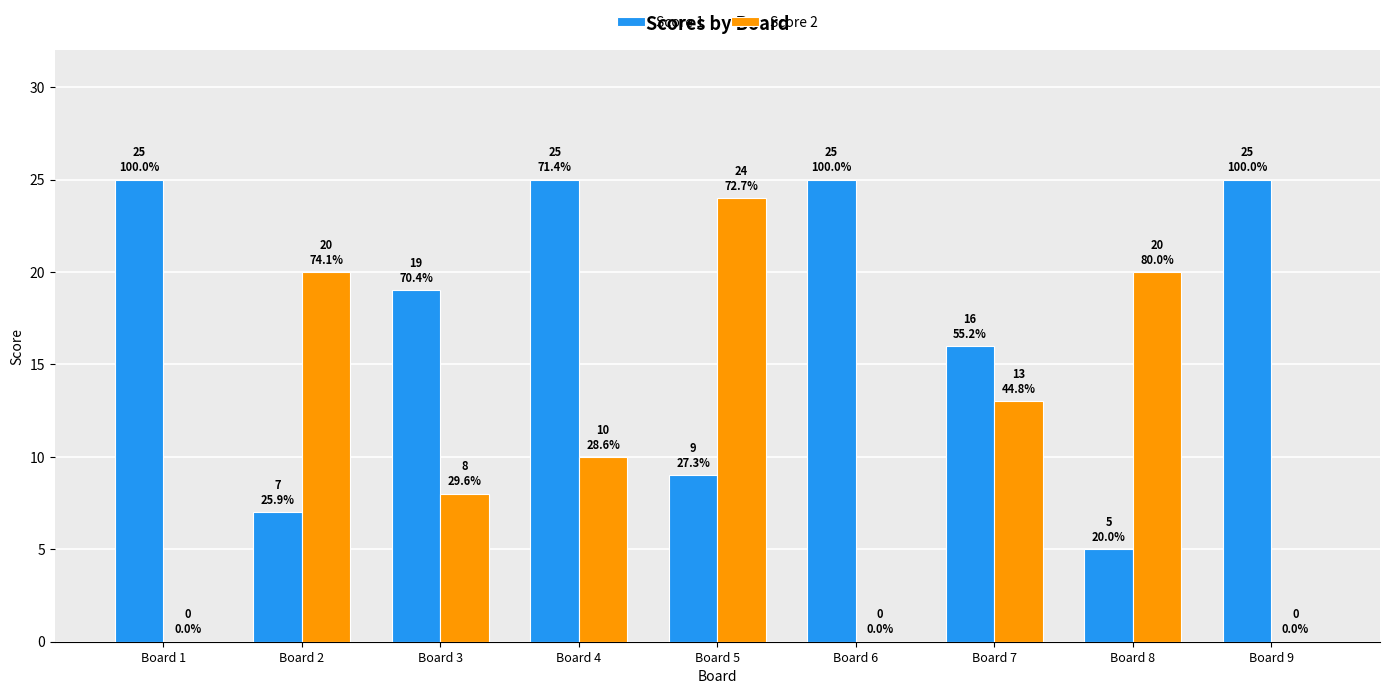

How many data points does each series have?

9